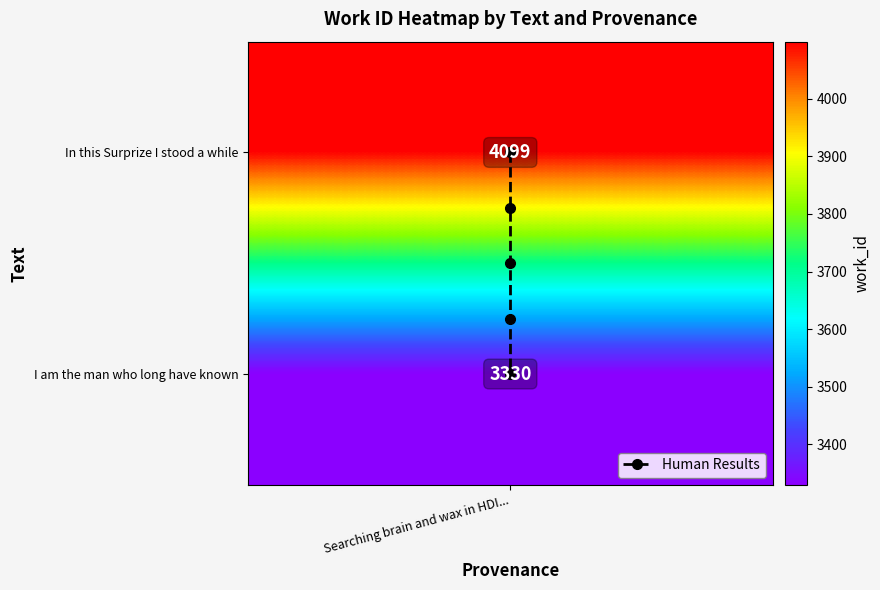

What is the difference between the maximum and second lowest values?

0.8